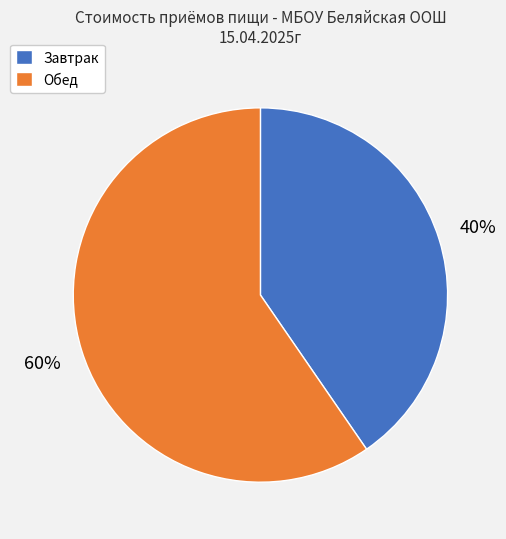

Combined, do Завтрак and Обед account for over 50%?

Yes